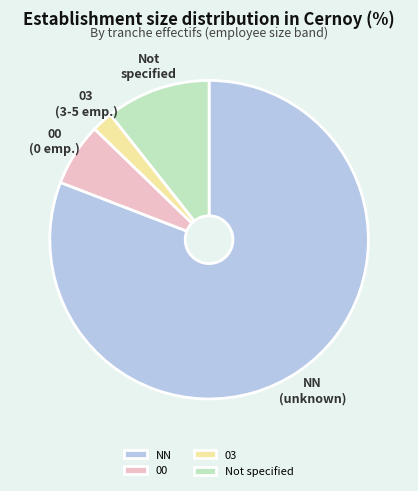

What is the ratio of the value at 00 to the value at 03?

3.0